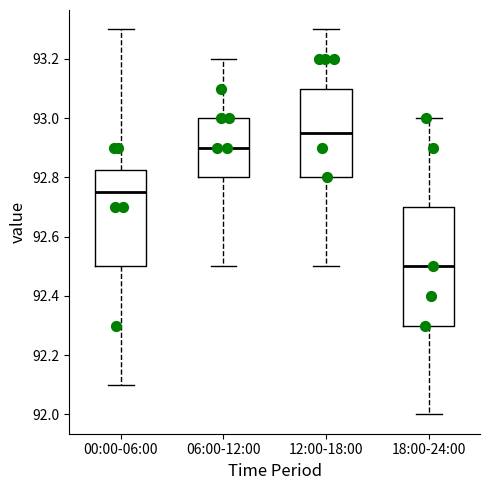

Which box's median line is the highest?

12:00-18:00